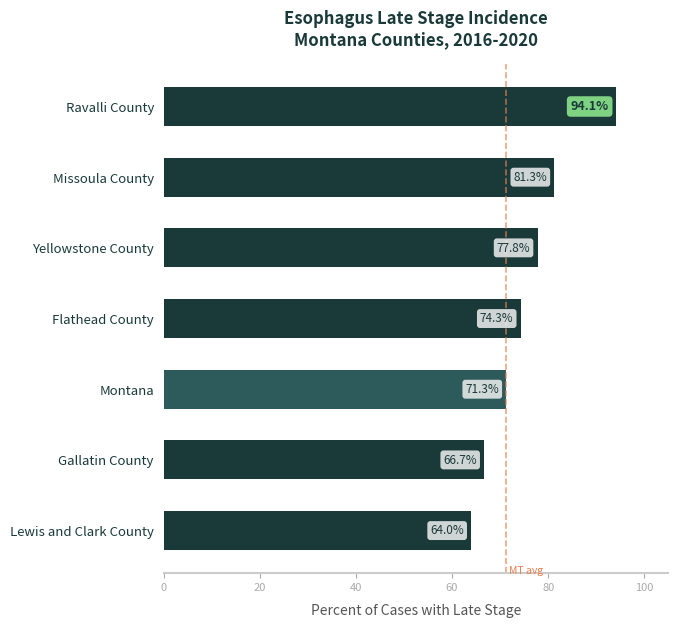

What is the change in value from Flathead County to Lewis and Clark County?

-10.3